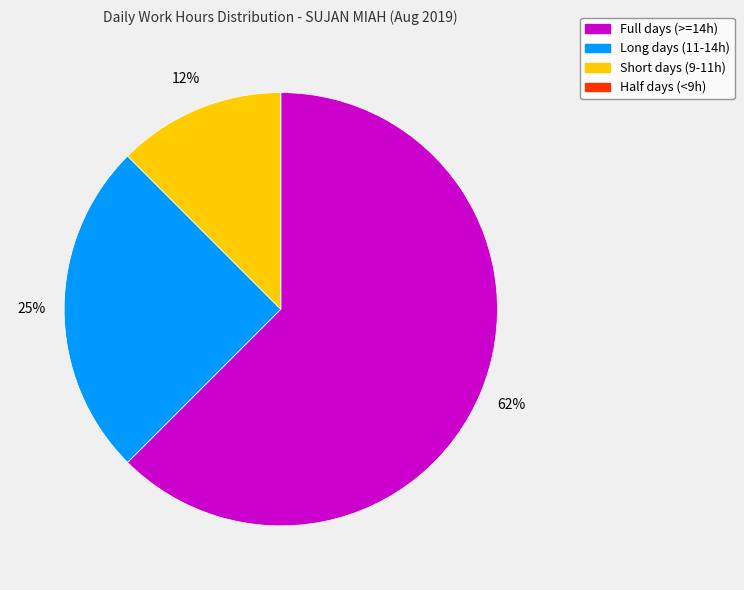

To the nearest percent, what is the average slice percentage?

25%